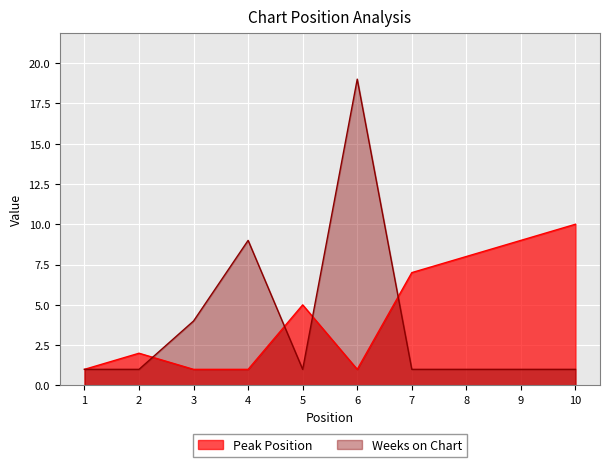

Where is Weeks on Chart nearest to the value 10?

4